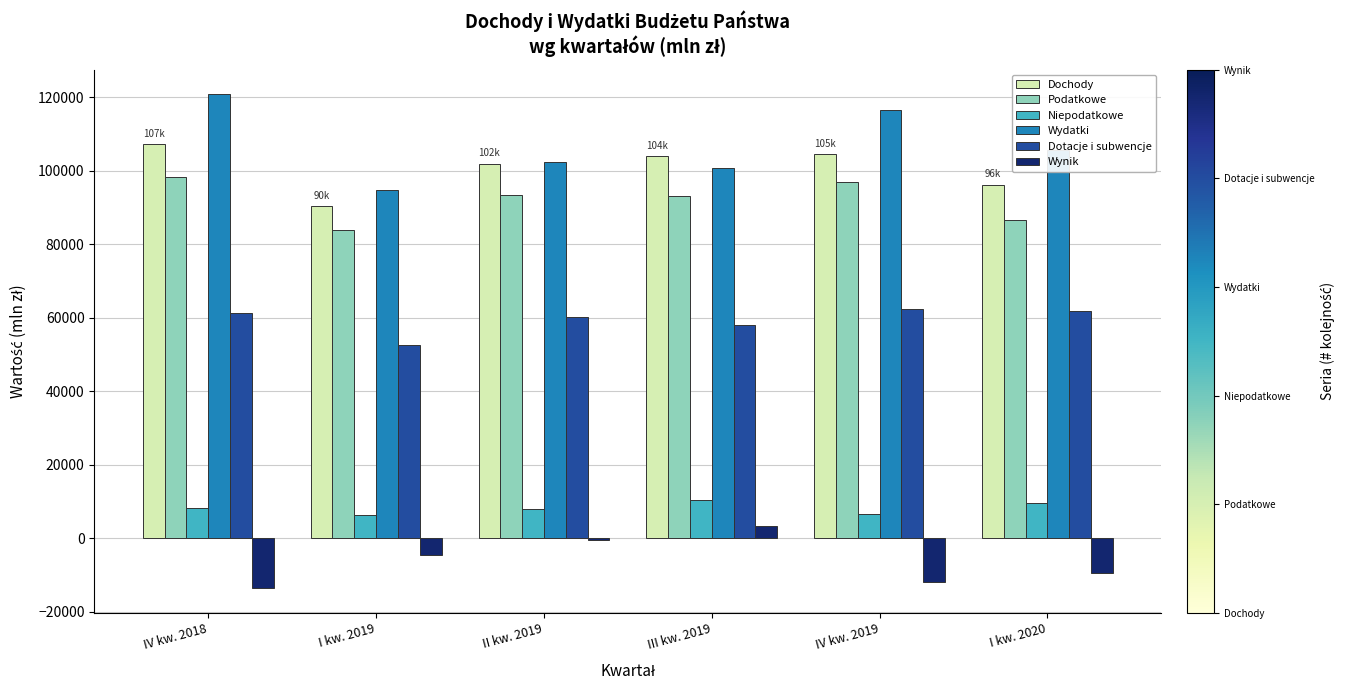

What value does the Niepodatkowe series have at IV kw. 2019?

6485.8